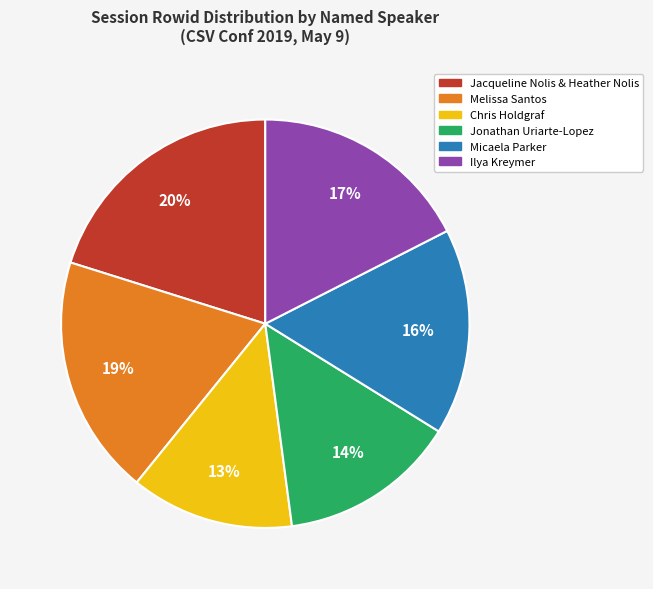

Count the number of slices in the pie.

6